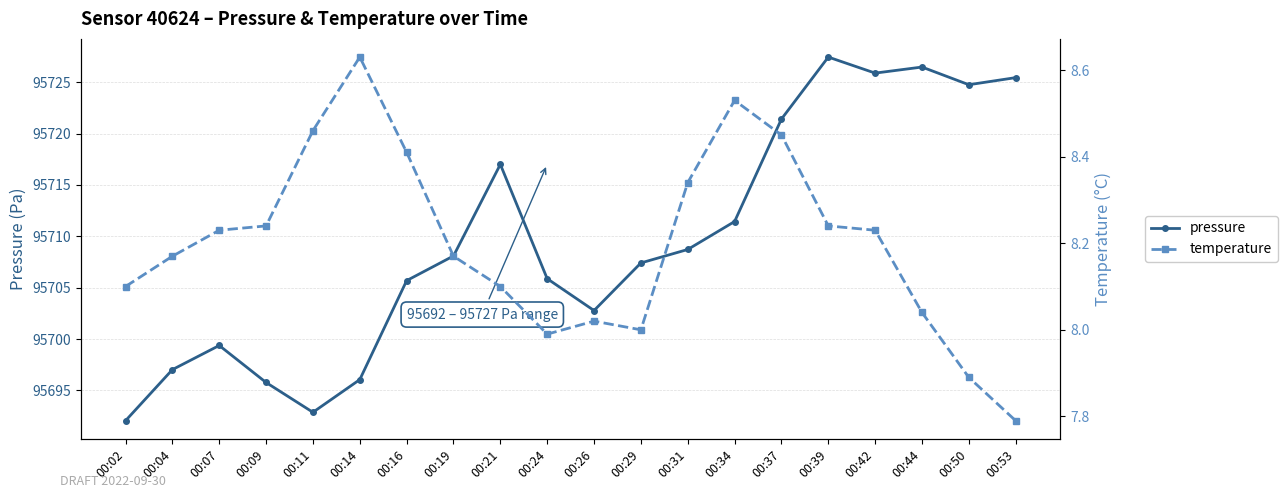

Rank the series at 00:44 from highest to lowest value.

pressure, temperature